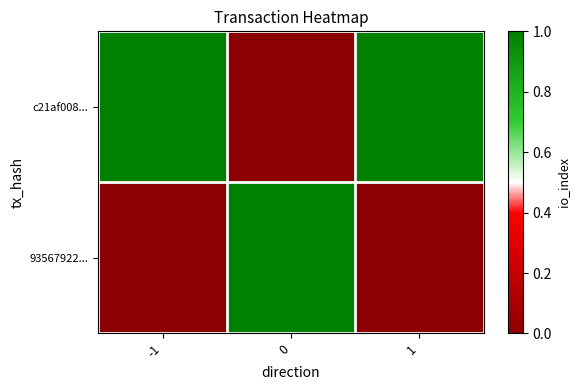

Reading left to right, transcribe all the data shown in this chart.

c21af008...: -1=1	0=0	1=1
93567922...: -1=0	0=1	1=0